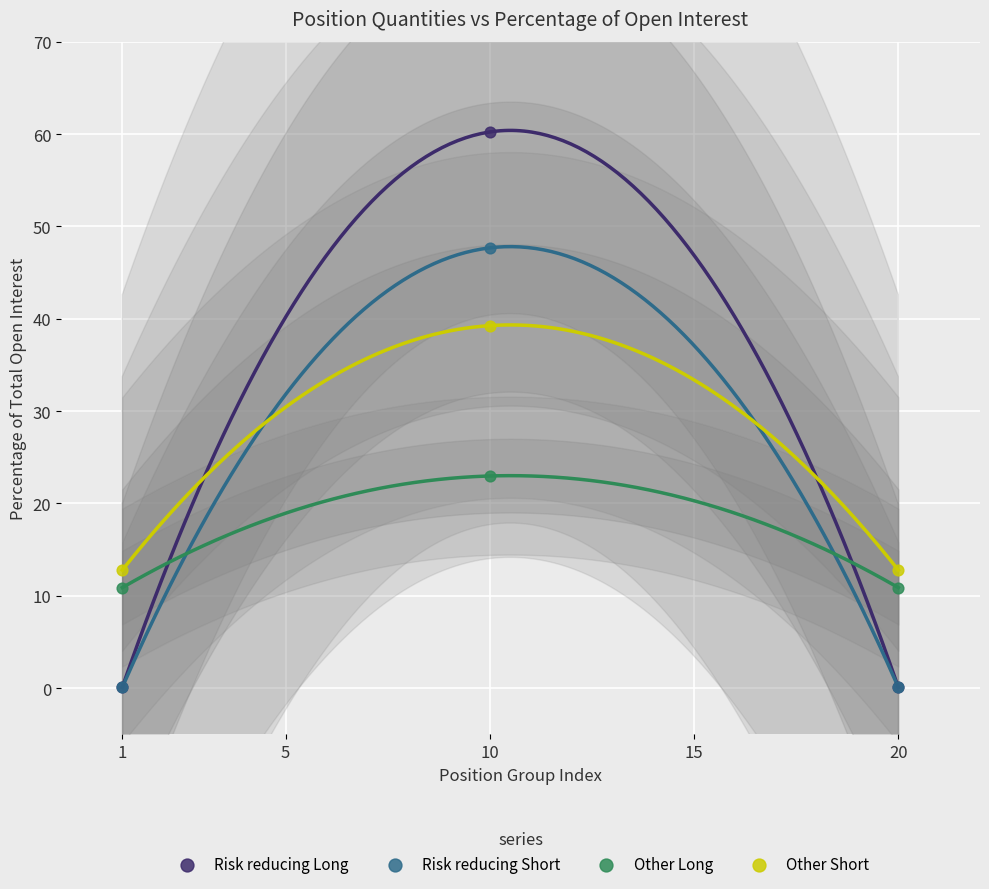

What are all the series names shown in the legend?

Risk reducing Long, Risk reducing Short, Other Long, Other Short